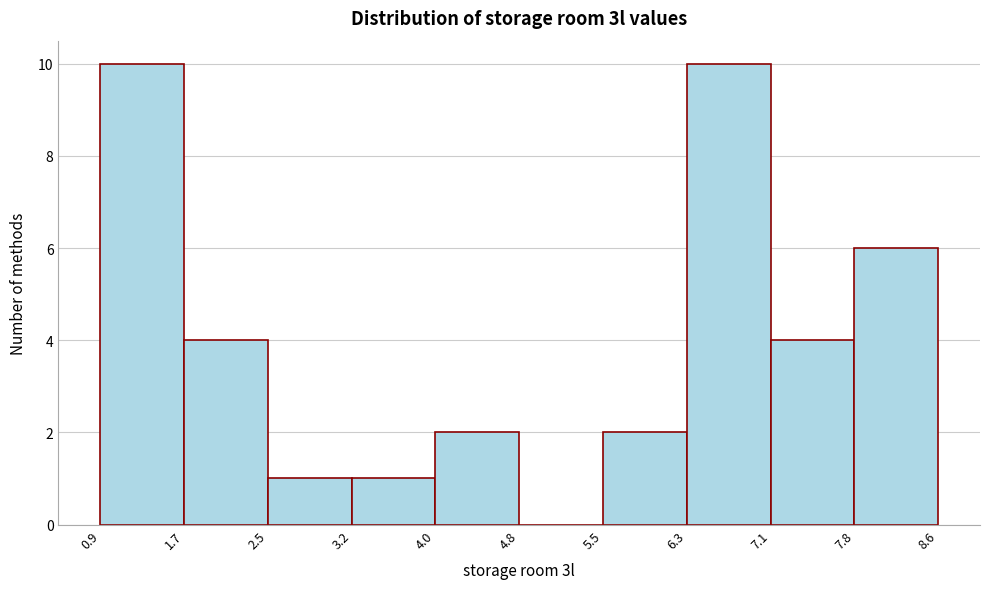

What is the height of the bar covering 2.5 to 3.2 on the x-axis? The values are not printed on the chart, so give them approximately, as read against the axis.

1